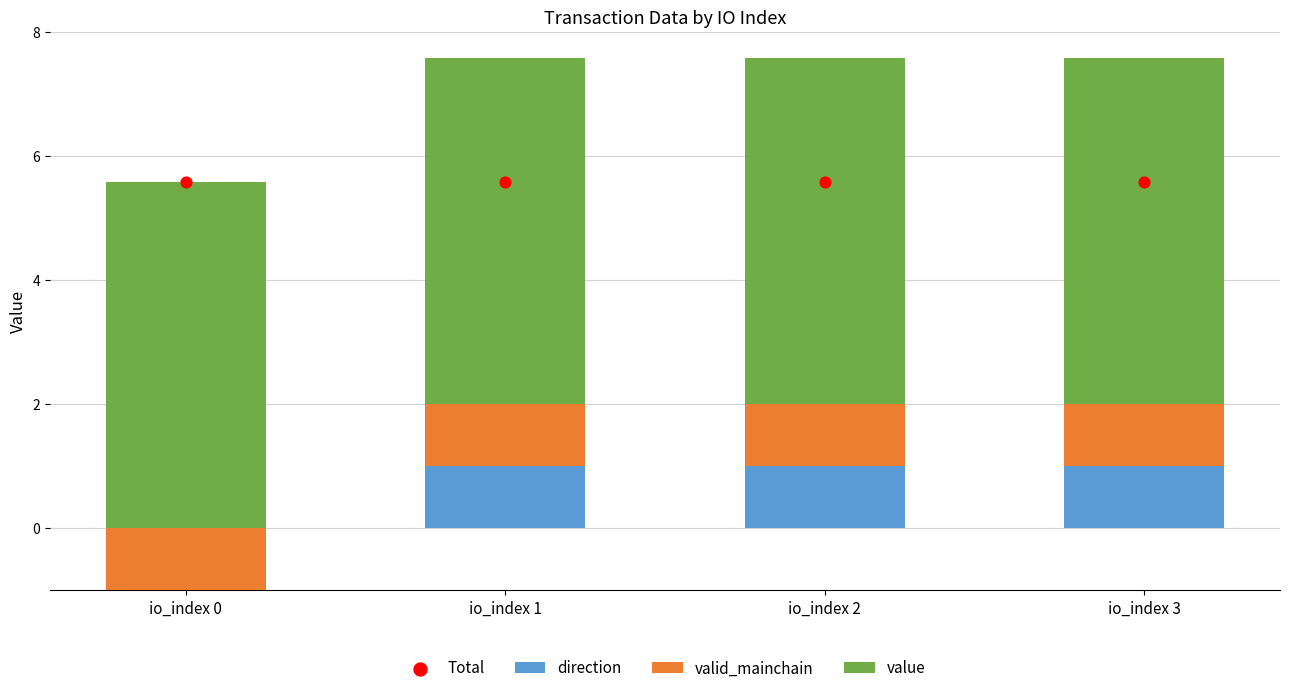

Is the value of value at io_index 2 greater than the value of direction at io_index 3?

Yes